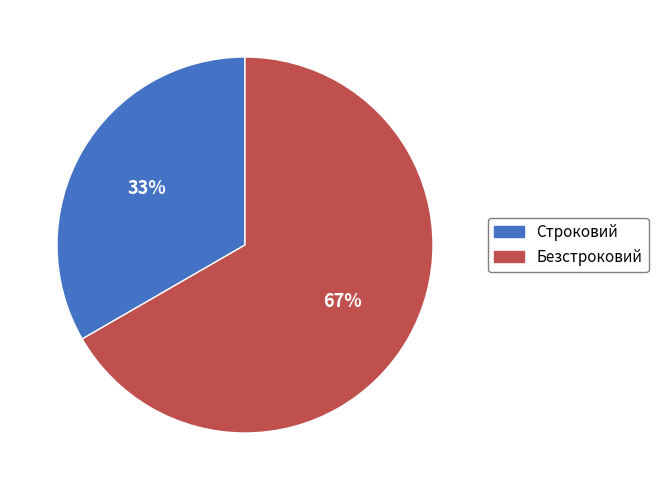

To the nearest percent, what percentage of the pie is Строковий?

33%